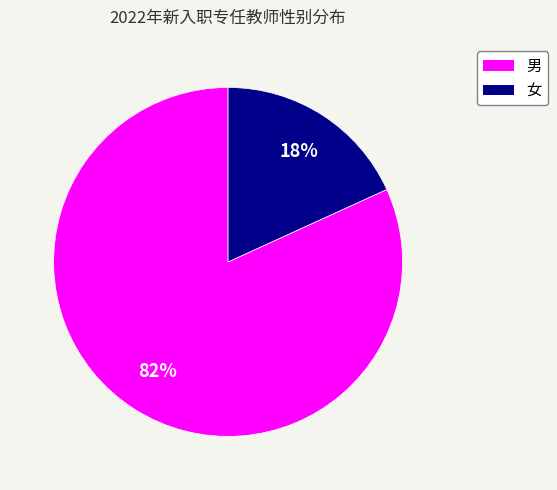

Which slice is the smallest?

女